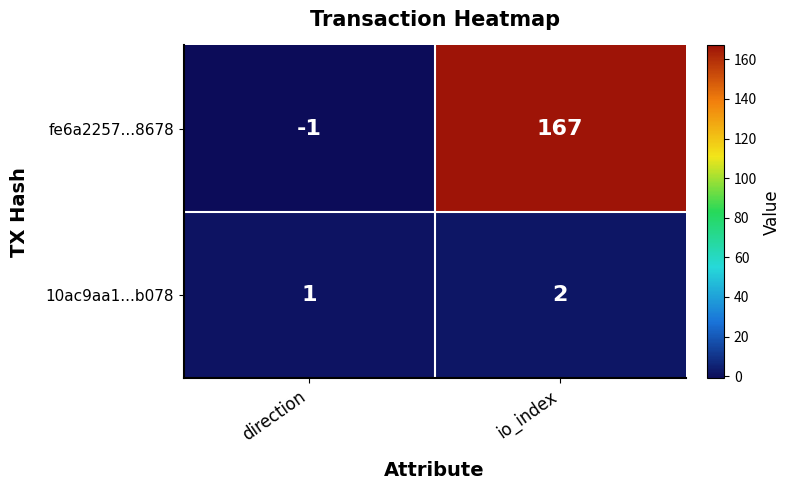

At which category is the sum across all series the highest?

io_index